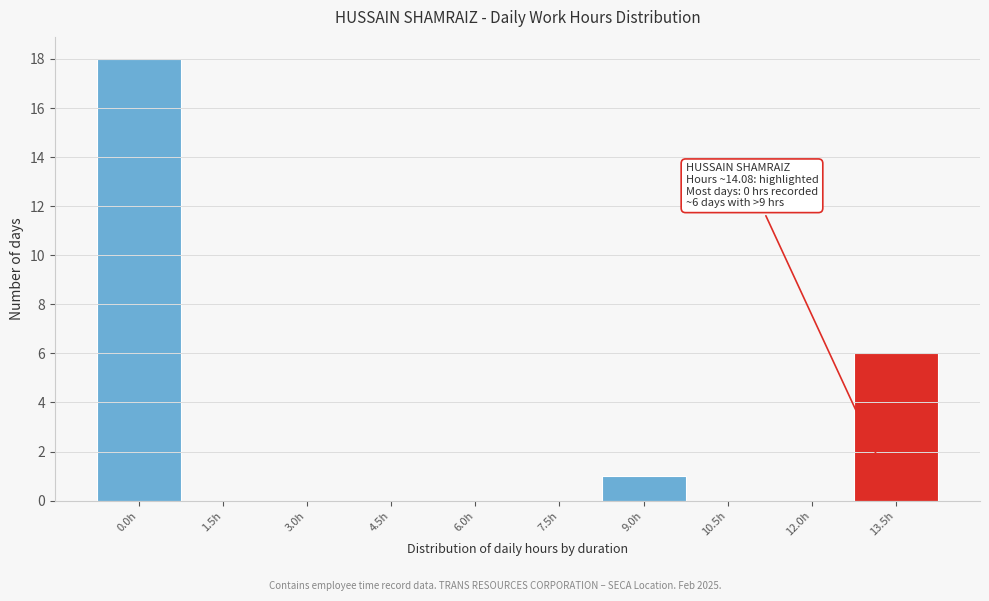

Reading left to right, what are all the values shown in this chart?

0.0h=18	1.5h=0	3.0h=0	4.5h=0	6.0h=0	7.5h=0	9.0h=1	10.5h=0	12.0h=0	13.5h=6